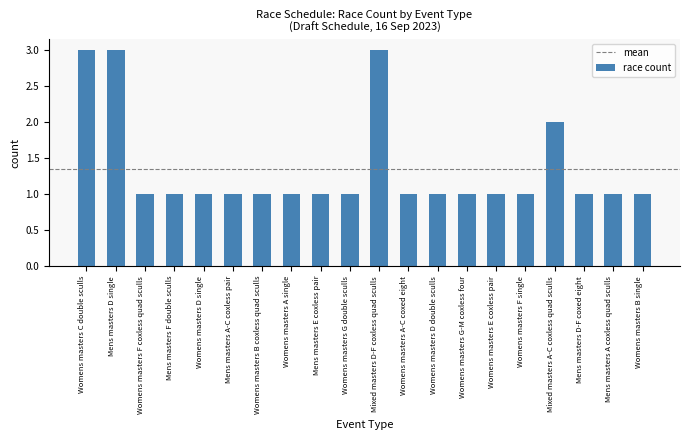

What is the value of the 2nd bar from the left?

3